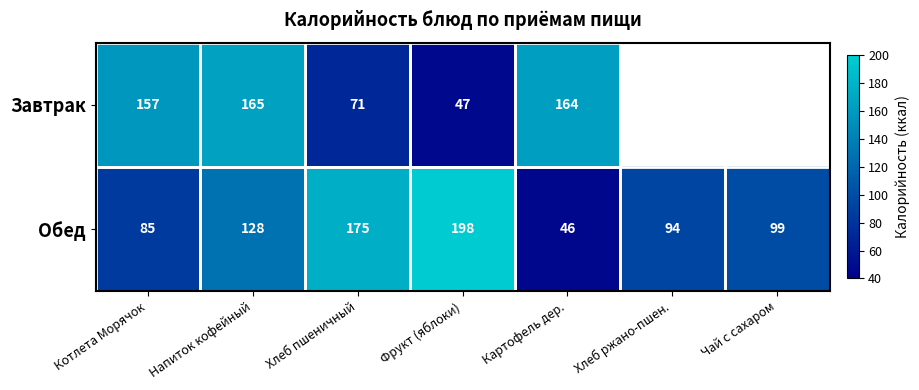

Is the value of Обед at Котлета Морячок greater than the value of Завтрак at Картофель дер.?

No